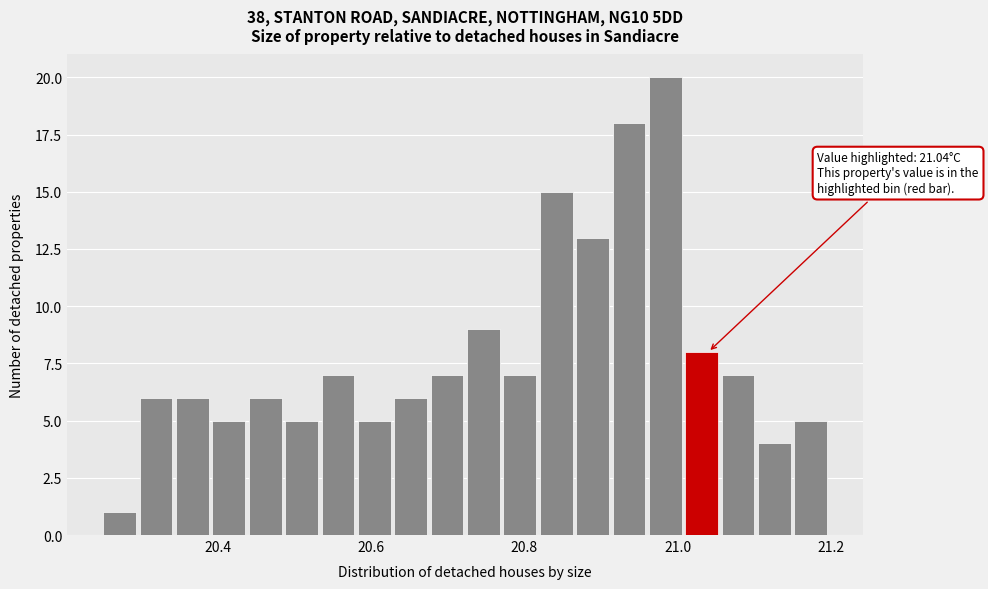

Read against the x-axis, roughly where is the centre of the tallest bar?

20.98